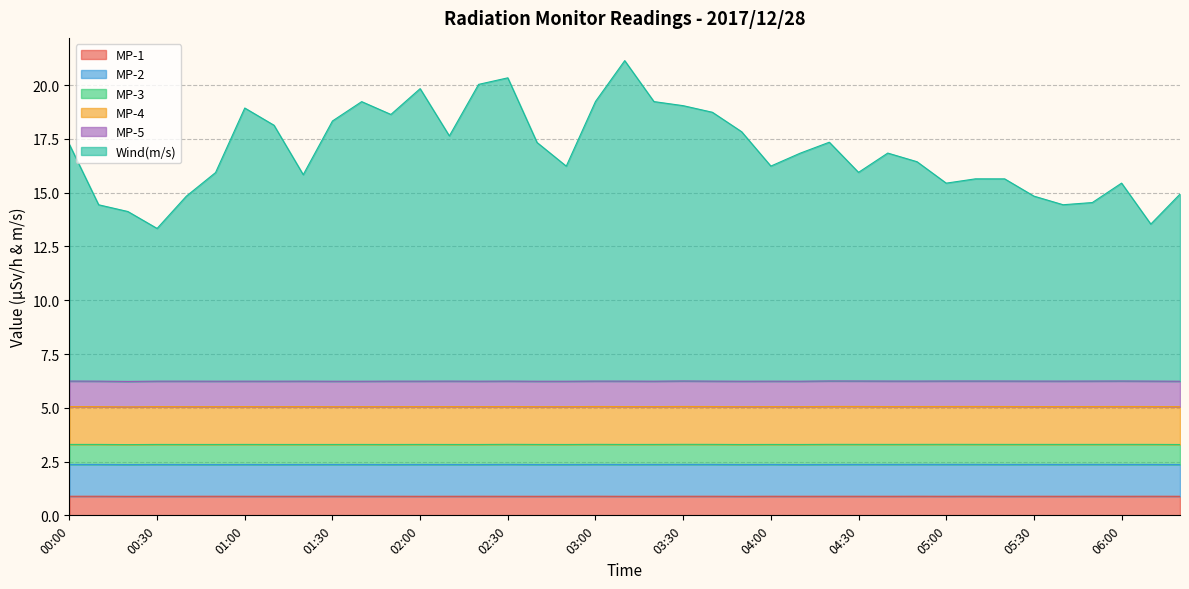

Which category has the highest value in the MP-1 series?

05:10